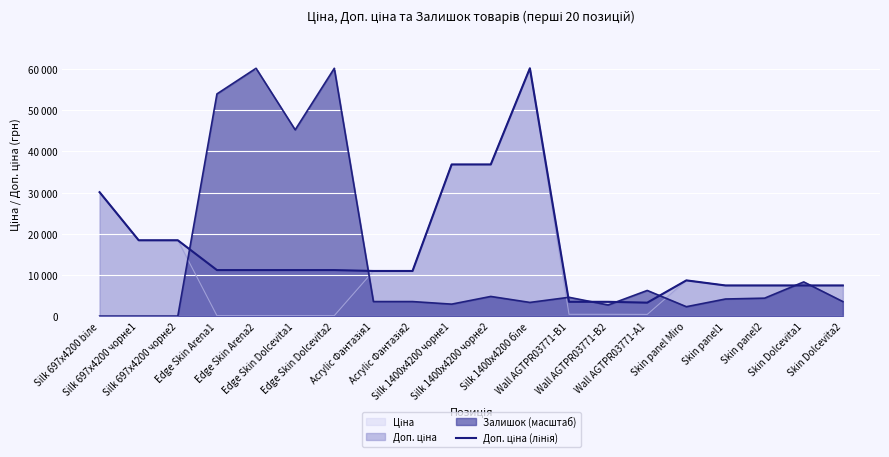

What is the label of the 14th point from the left?

Wall AGTPR03771-B2